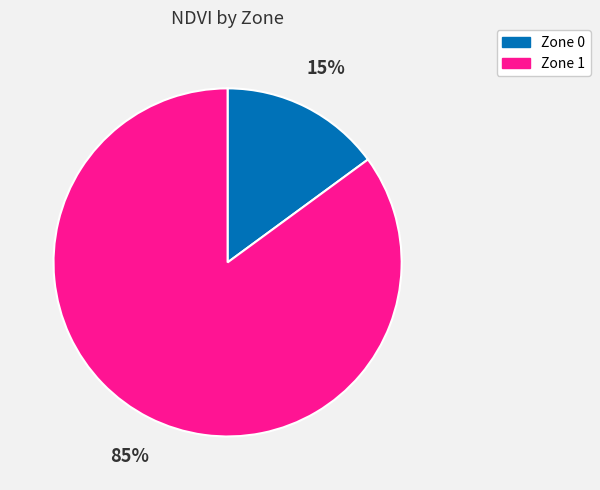

What is the smallest slice in the pie chart?

Zone 0